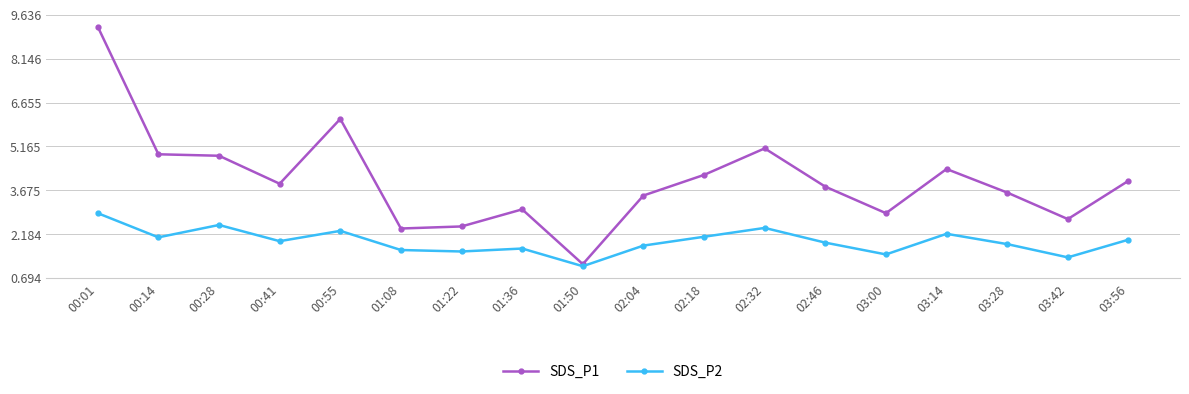

What is the difference between the maximum and minimum values in the SDS_P1 series?

8.1